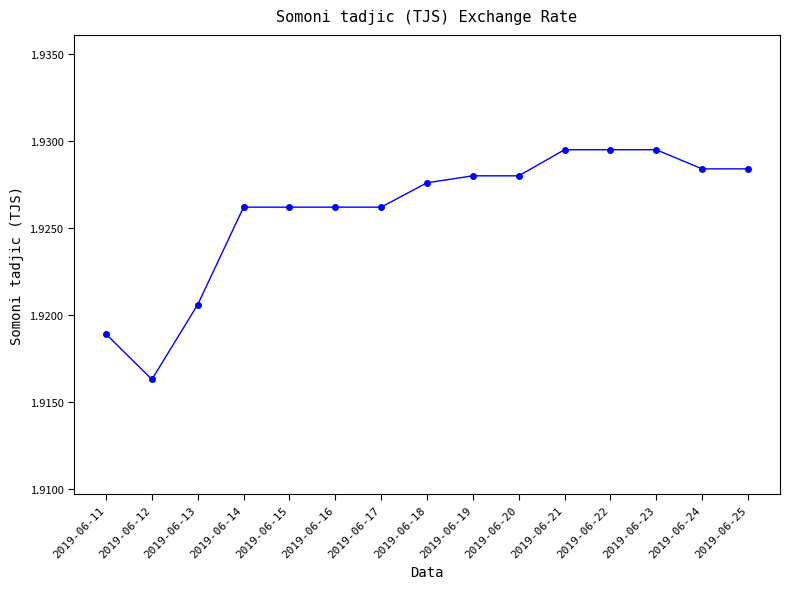

The chart shows a value of 3.1 at 2019-06-24. True or false?

False